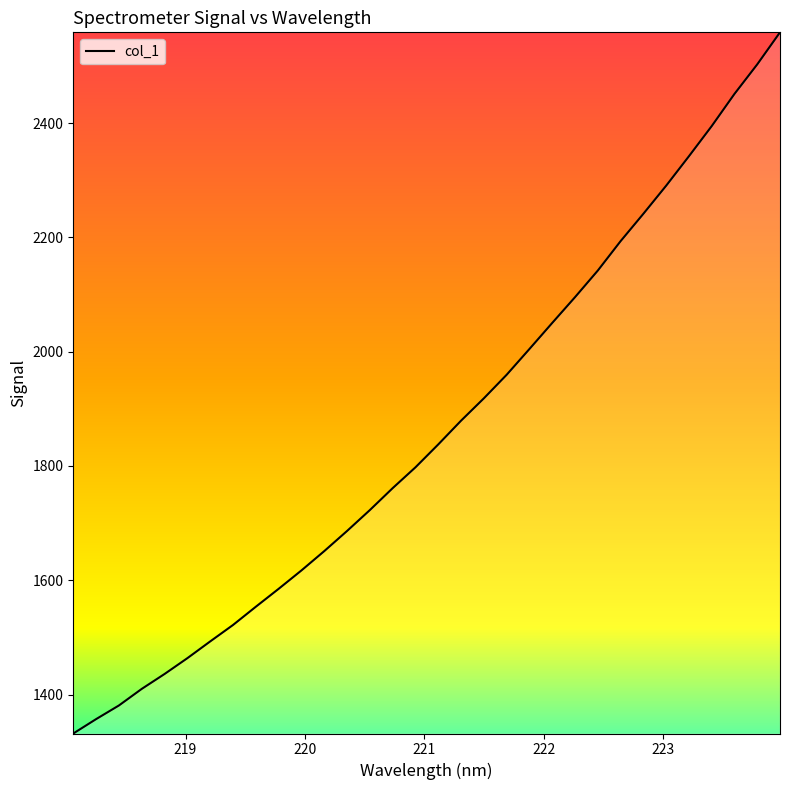

What is the smallest value displayed?

1331.8